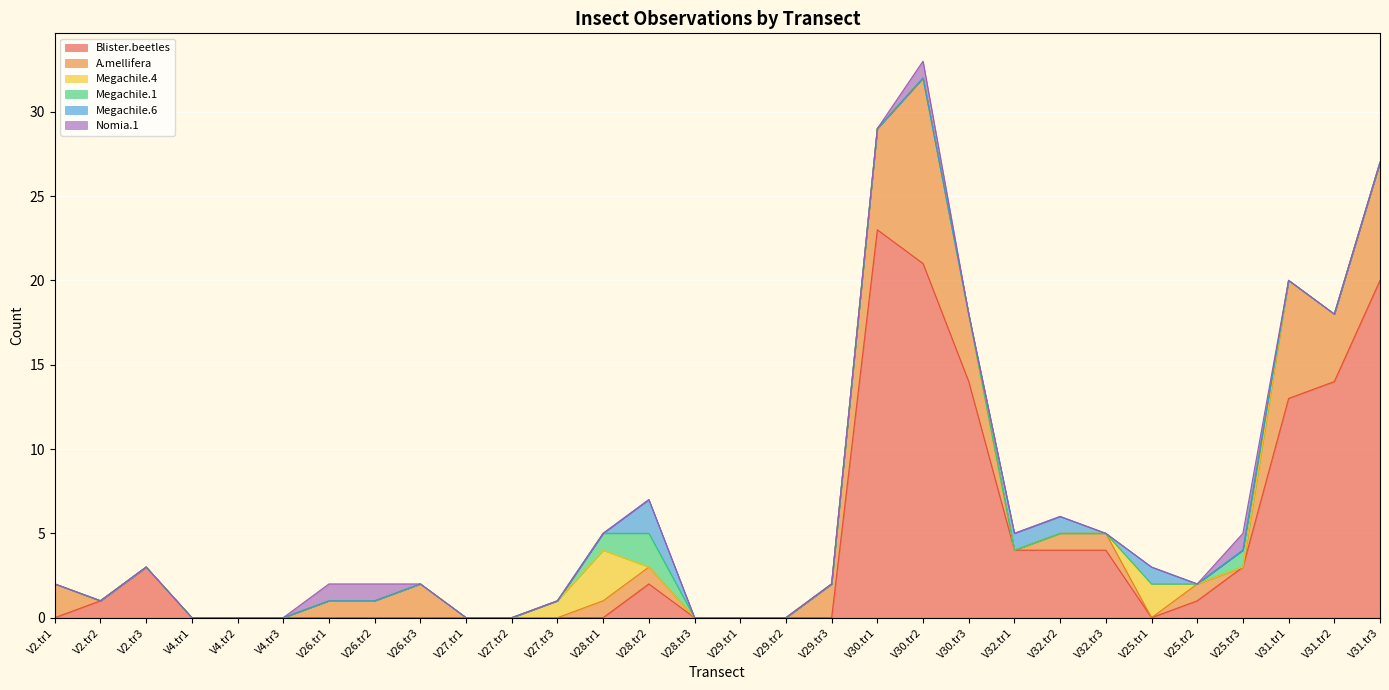

What is the difference between the maximum and minimum values in the Nomia.1 series?

1